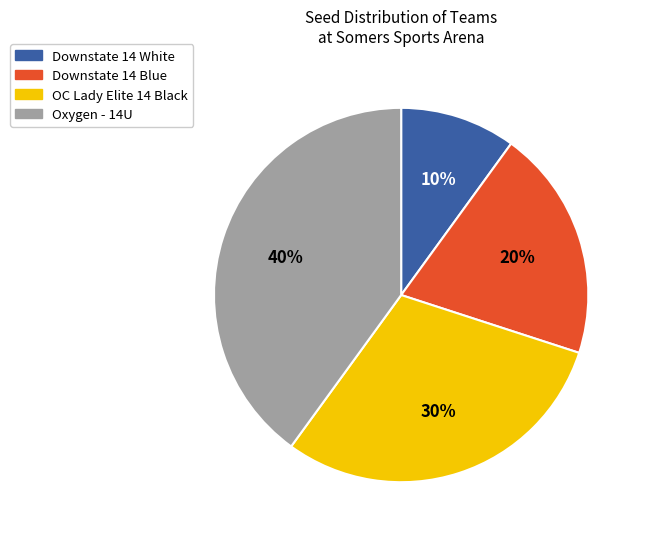

The Oxygen - 14U slice represents 51% of the pie. True or false?

False